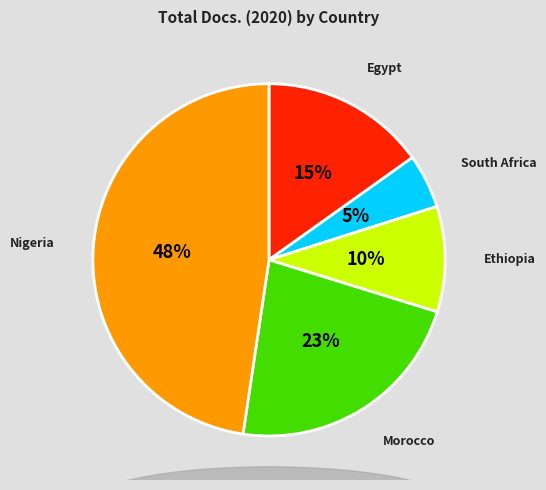

Is there any slice that represents more than half of the pie?

No